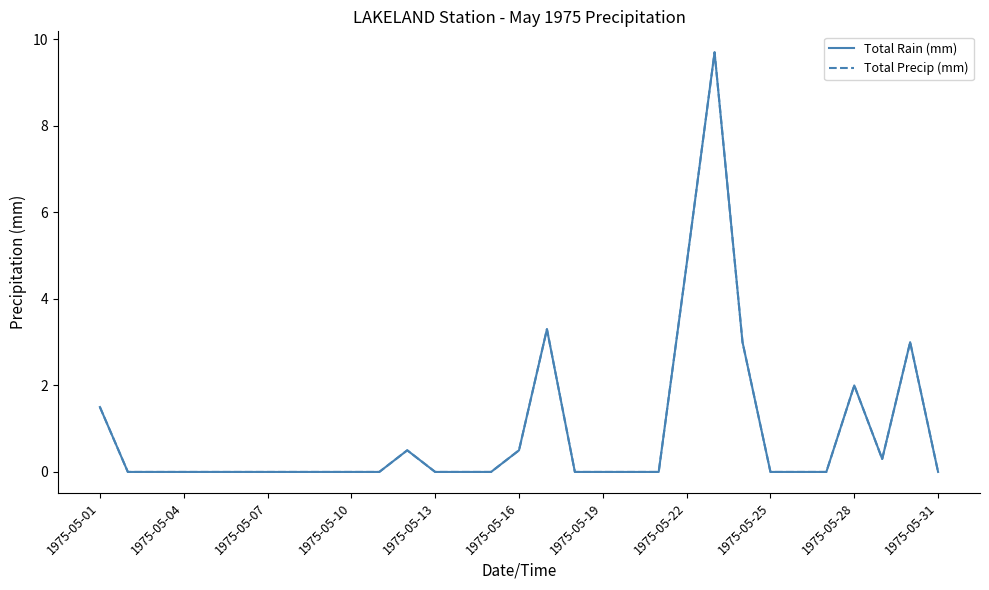

Does the chart have visible grid lines?

No